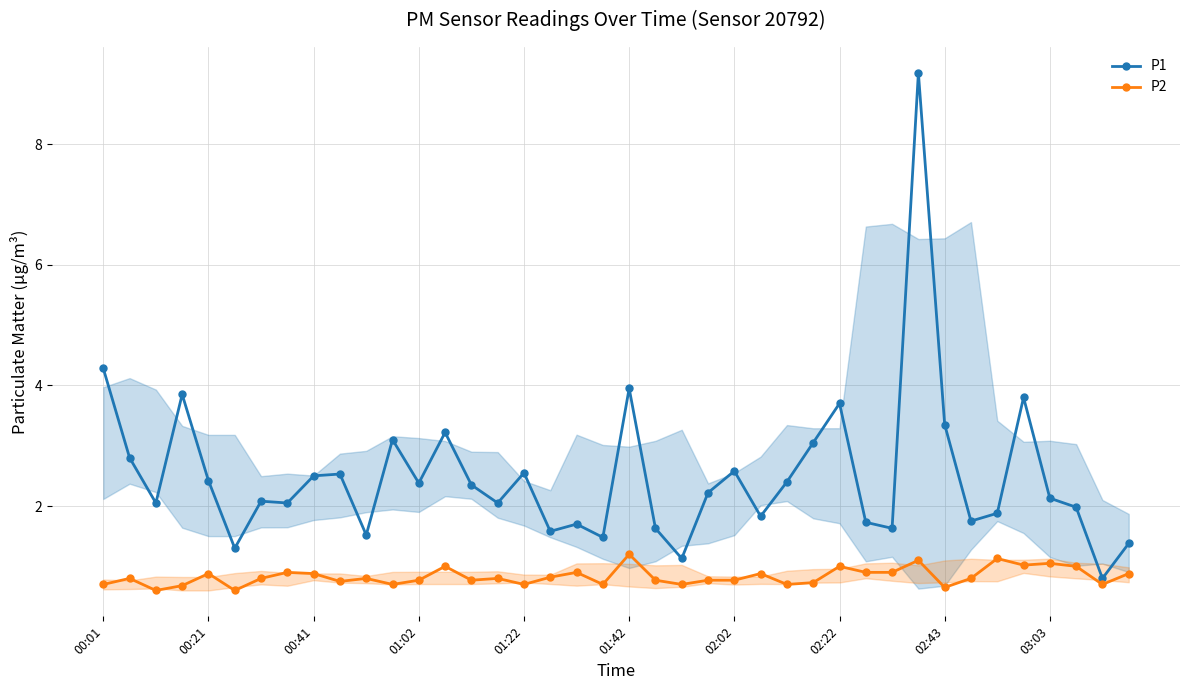

Rank the series by their average value, from highest to lowest.

P1, P2